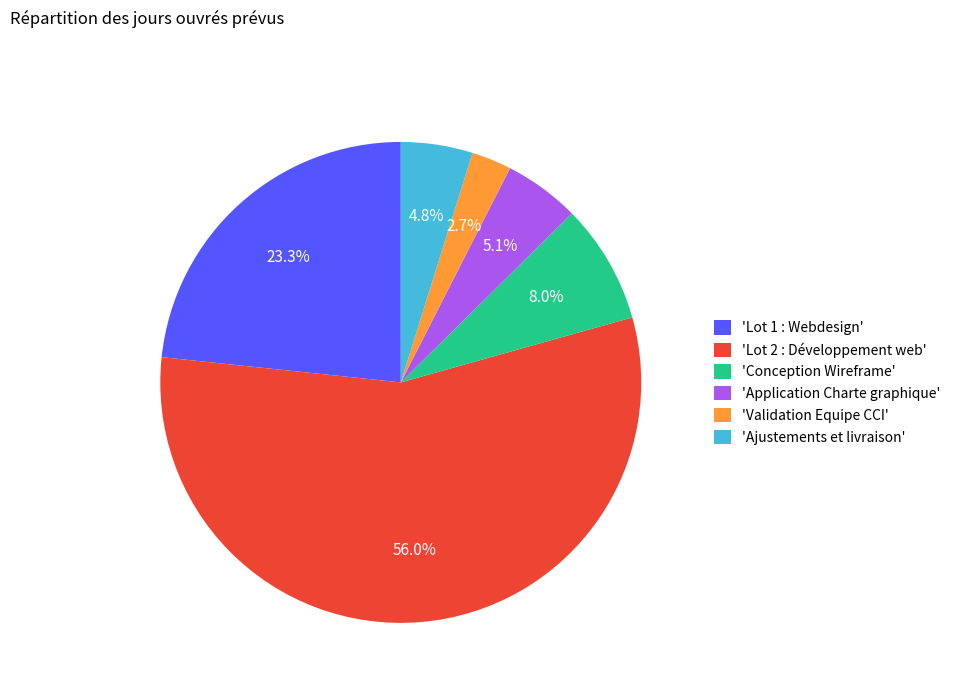

Combined, what portion of the pie is 'Lot 1 : Webdesign' and 'Application Charte graphique'?

28.4%